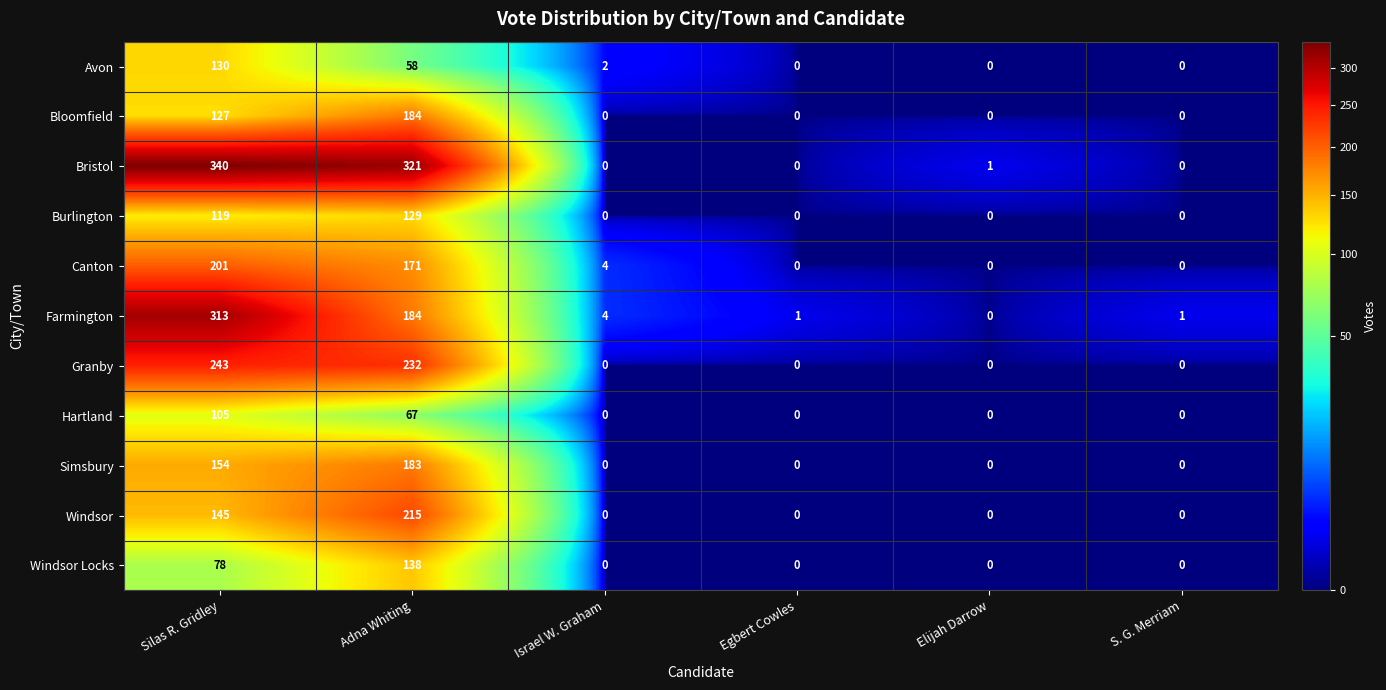

List the series in order of their peak value, lowest first.

Hartland, Burlington, Avon, Windsor Locks, Simsbury, Bloomfield, Canton, Windsor, Granby, Farmington, Bristol